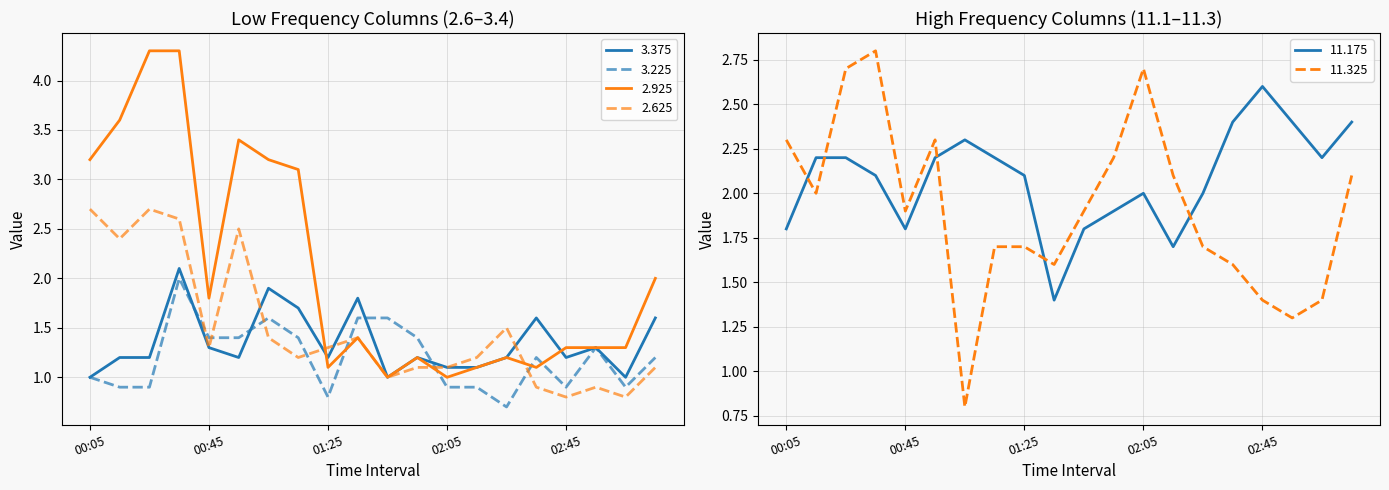

At how many categories does at least one series exceed 1?

20